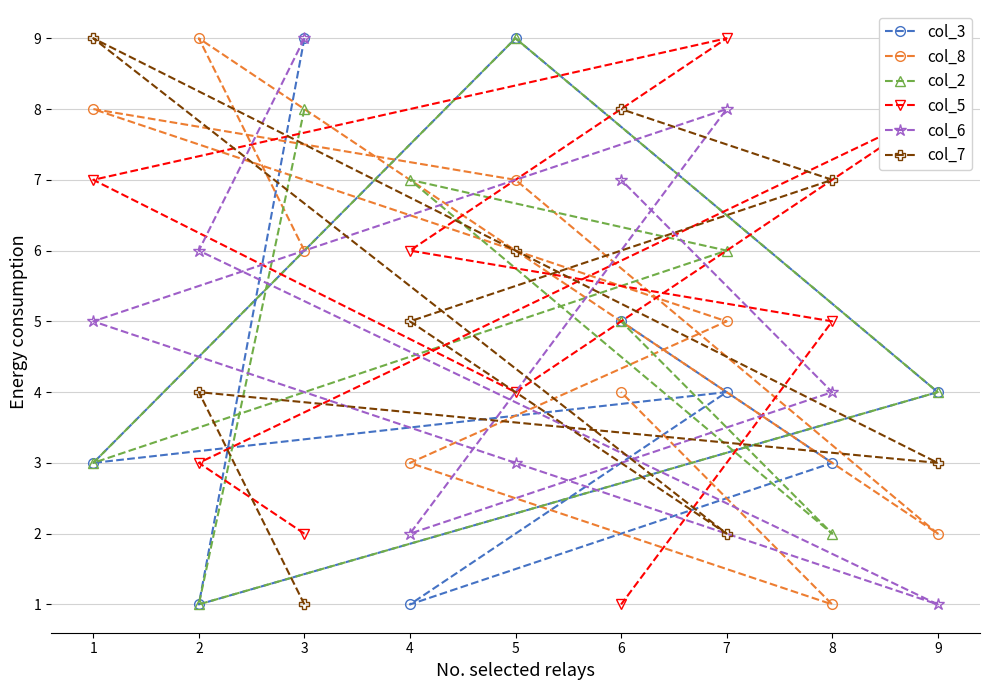

How many times do col_6 and col_7 cross each other?

3